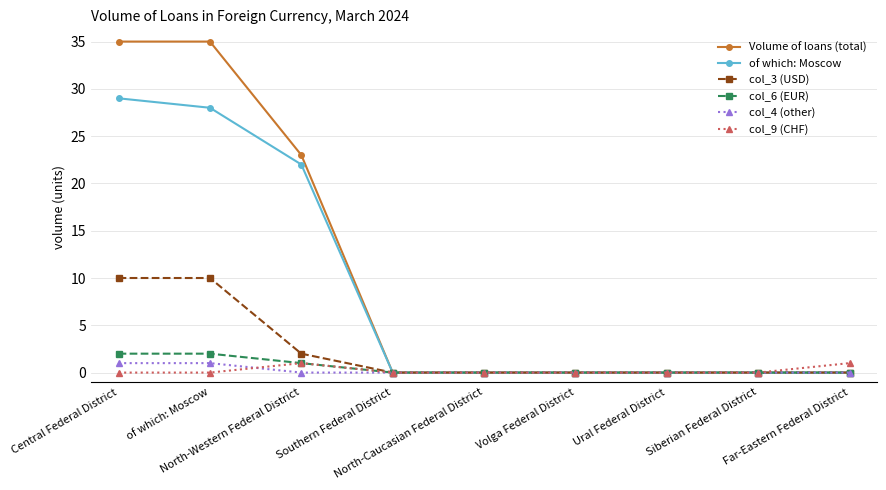

True or false: of which: Moscow has more than 2 interior local peaks.

False